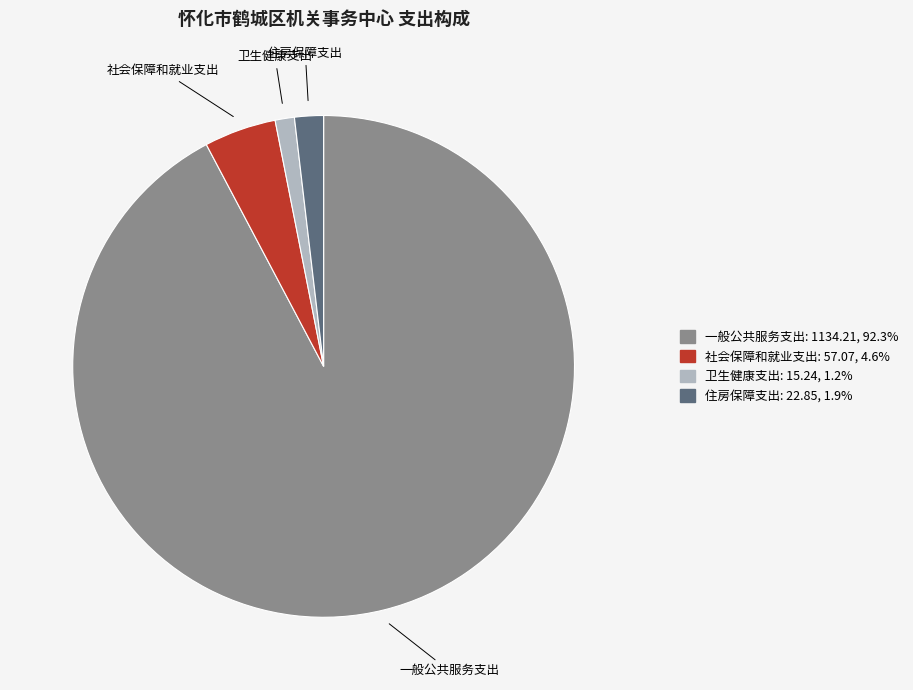

How many segments does this pie chart have?

4